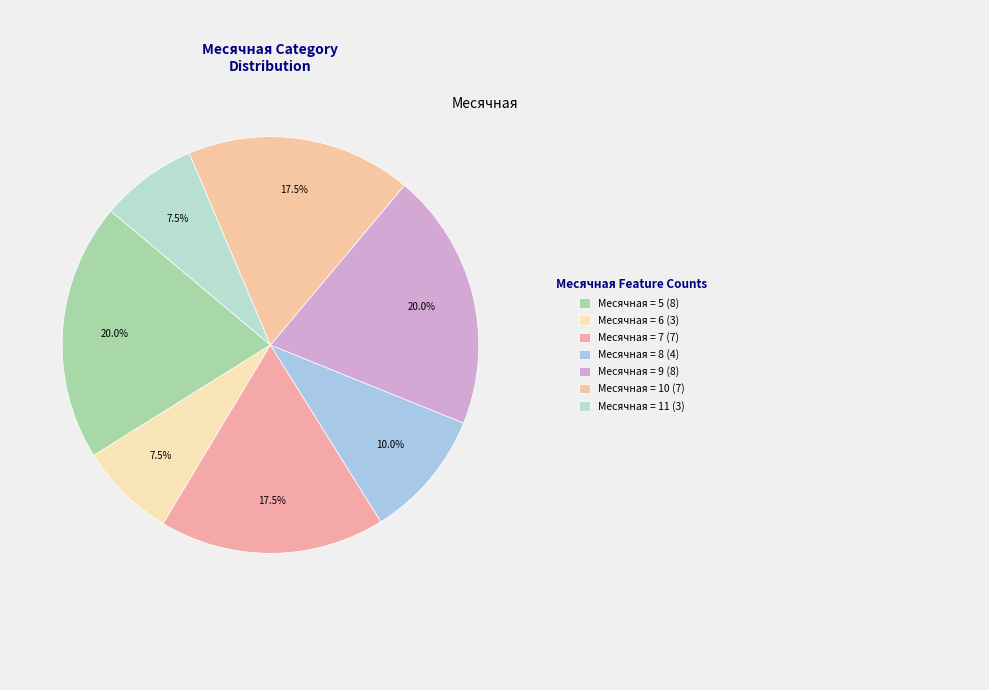

Count the number of slices in the pie.

7